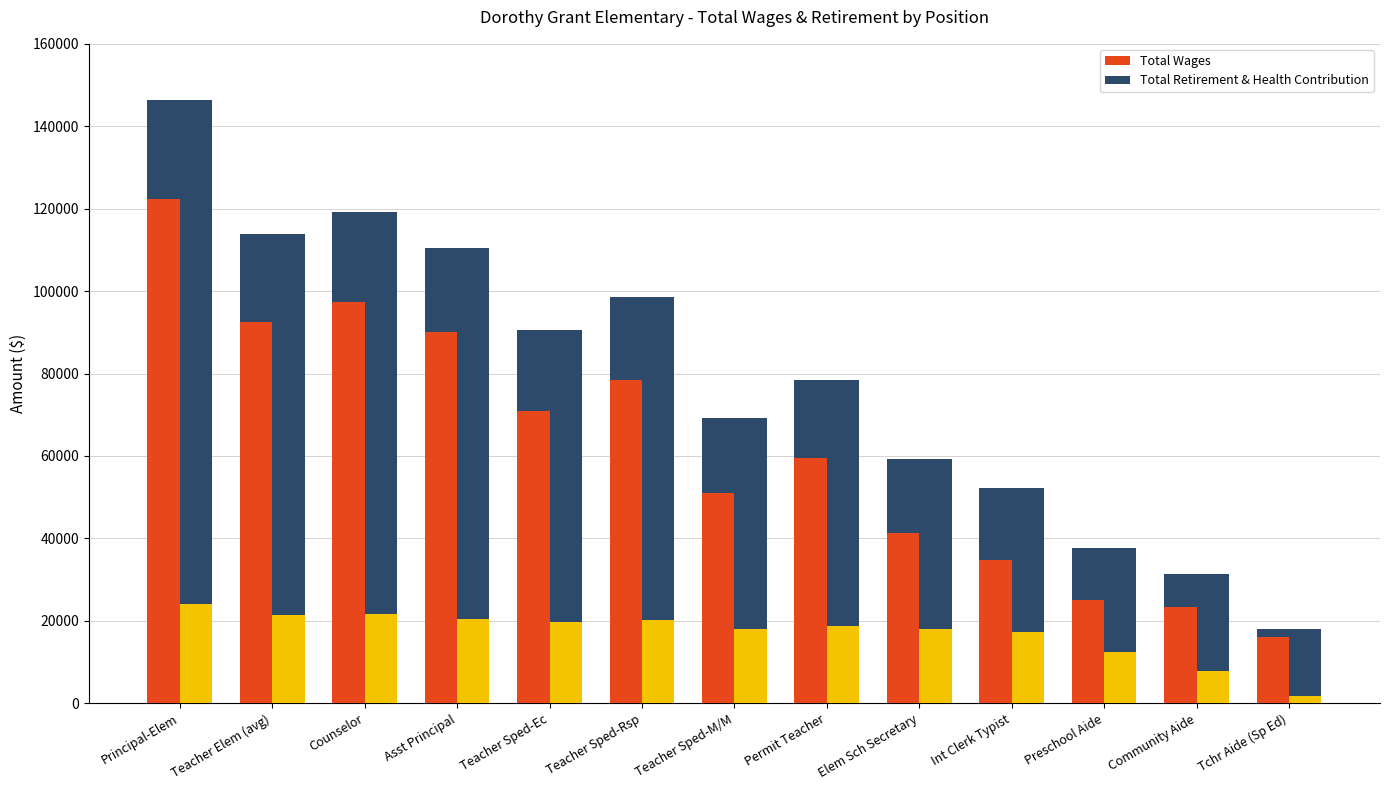

The Total Retirement & Health Contribution series shows 12877 at Counselor. True or false?

False